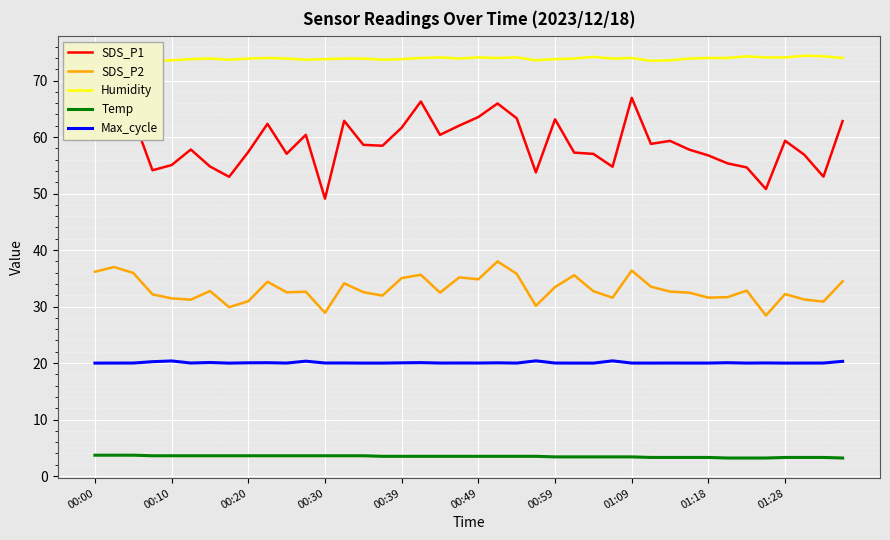

Is this an area chart (filled region under the line)?

No